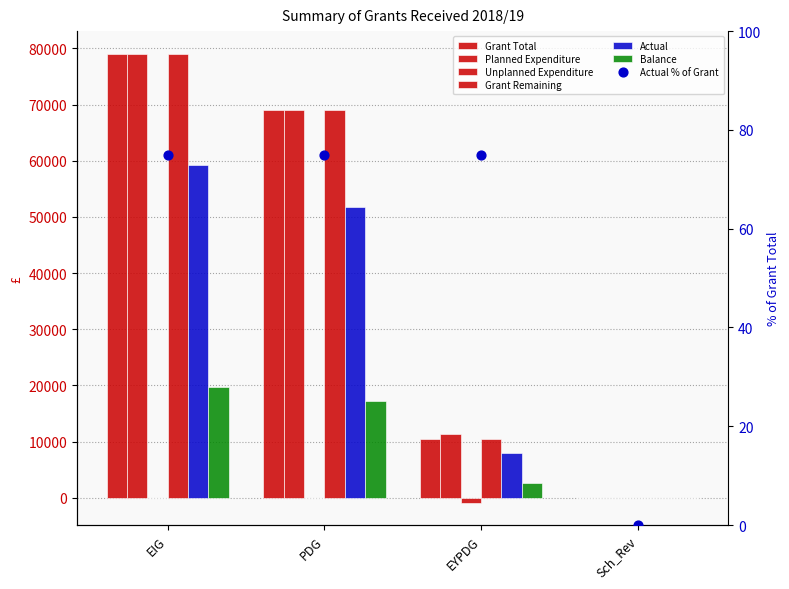

Which series contains the lowest Y value?

Unplanned Expenditure